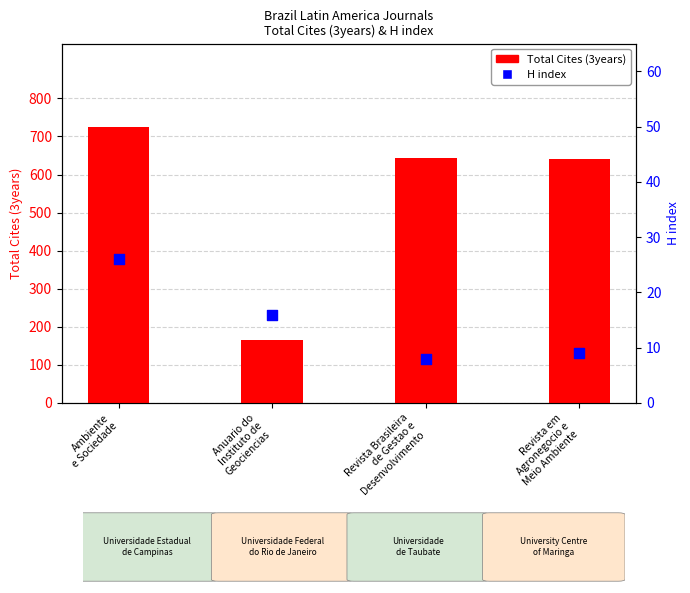

What are all the series names shown in the legend?

Total Cites (3years), H index